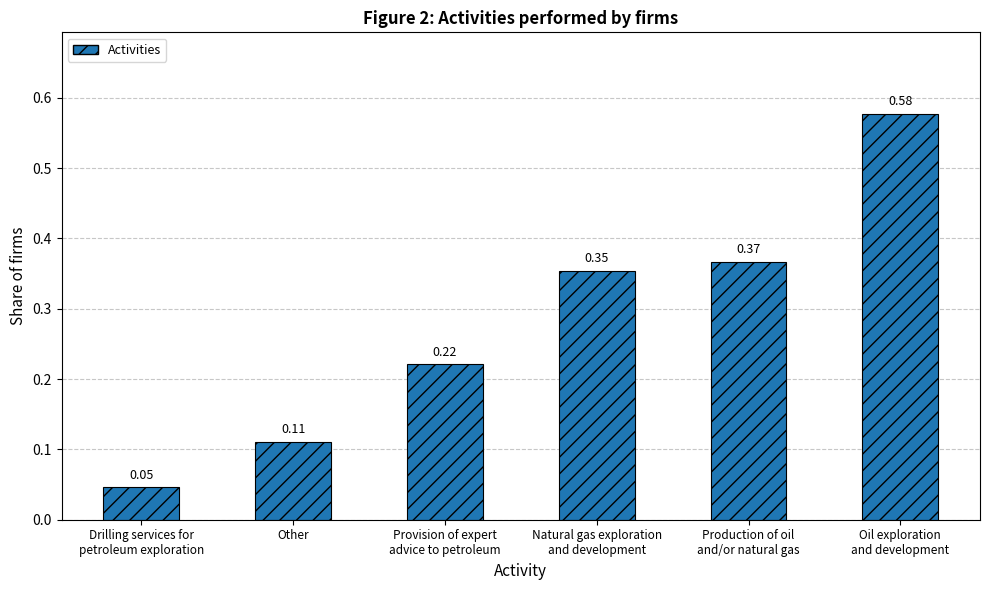

Does the chart contain stacked bars?

No